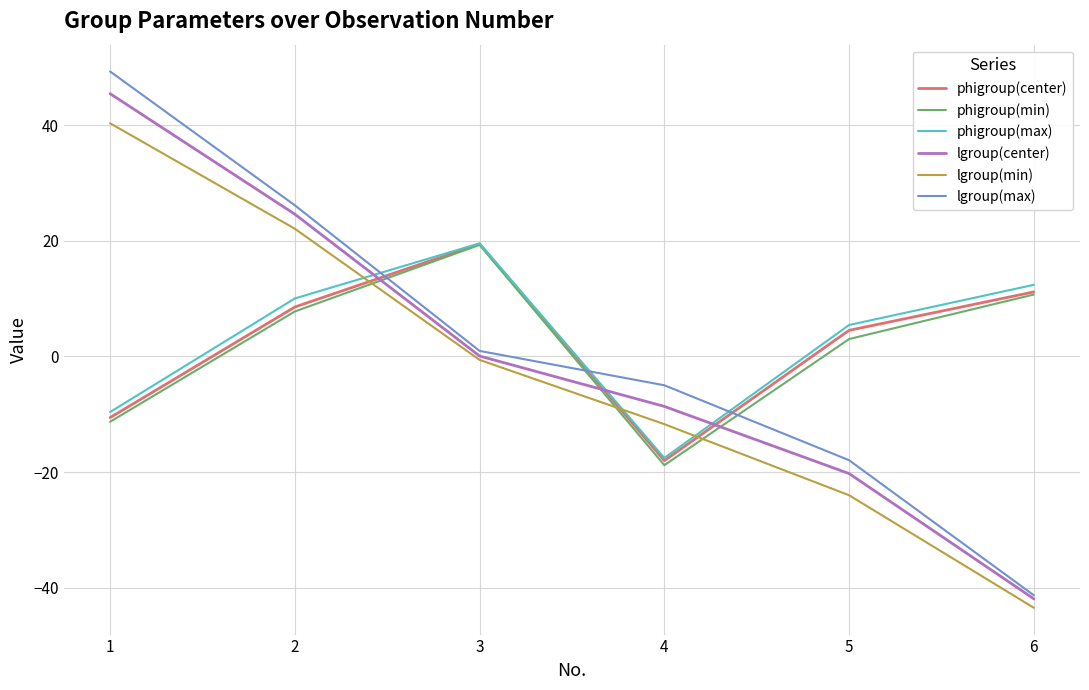

True or false: lgroup(center) and phigroup(center) cross at least once.

True